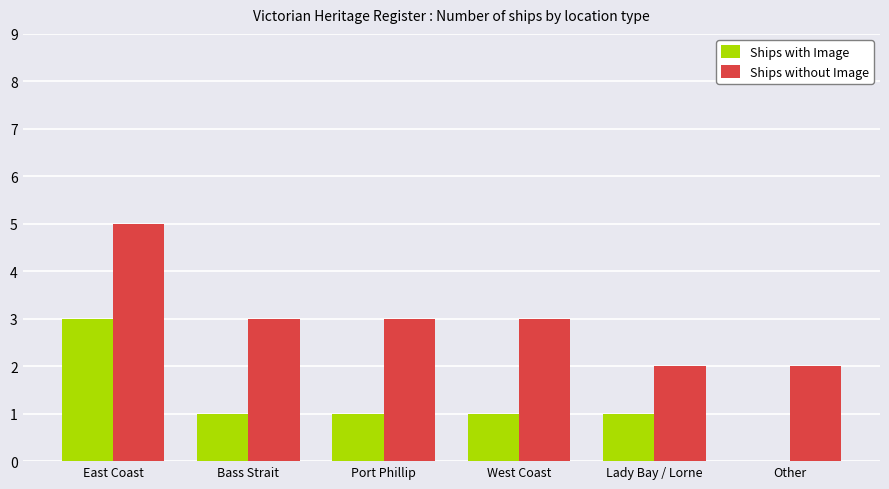

True or false: Ships without Image has a value of 3 at Lady Bay / Lorne.

False